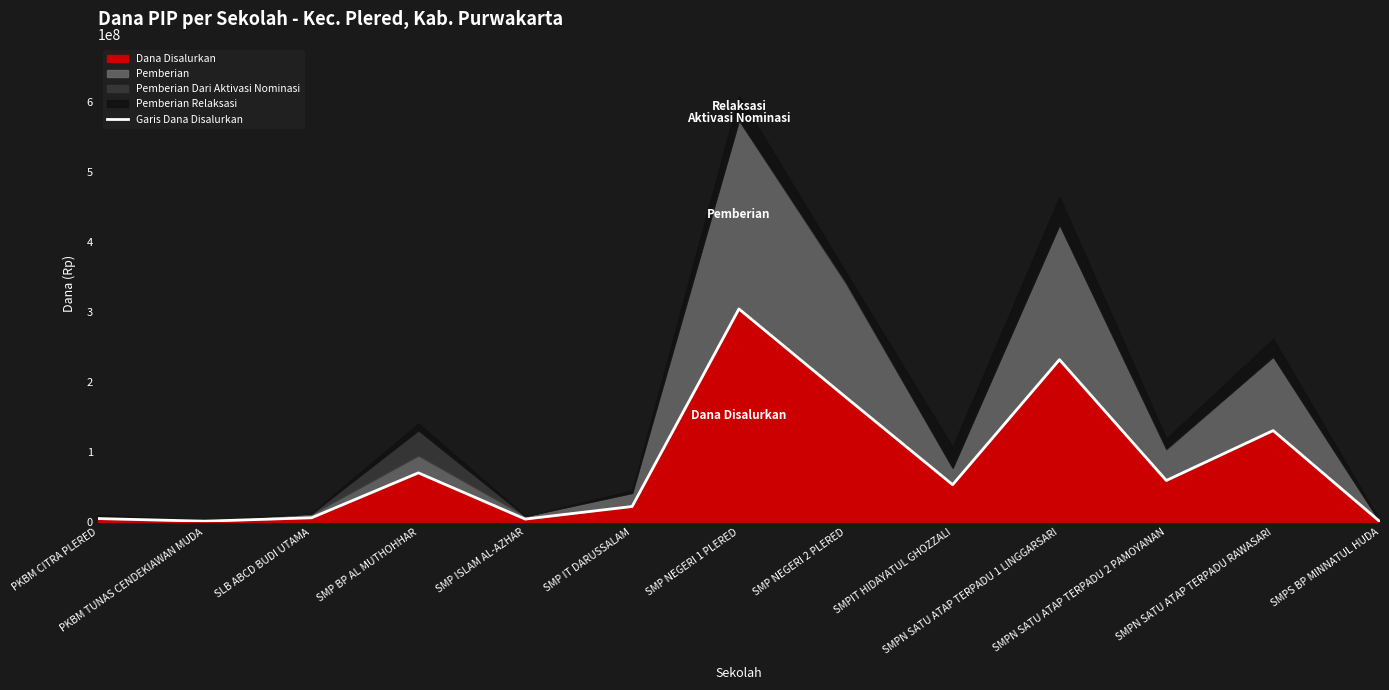

List the labels in order of value, smallest first.

SMPS BP MINNATUL HUDA, PKBM TUNAS CENDEKIAWAN MUDA, SMP ISLAM AL-AZHAR, PKBM CITRA PLERED, SLB ABCD BUDI UTAMA, SMP IT DARUSSALAM, SMPIT HIDAYATUL GHOZZALI, SMPN SATU ATAP TERPADU 2 PAMOYANAN, SMP BP AL MUTHOHHAR, SMPN SATU ATAP TERPADU RAWASARI, SMP NEGERI 2 PLERED, SMPN SATU ATAP TERPADU 1 LINGGARSARI, SMP NEGERI 1 PLERED